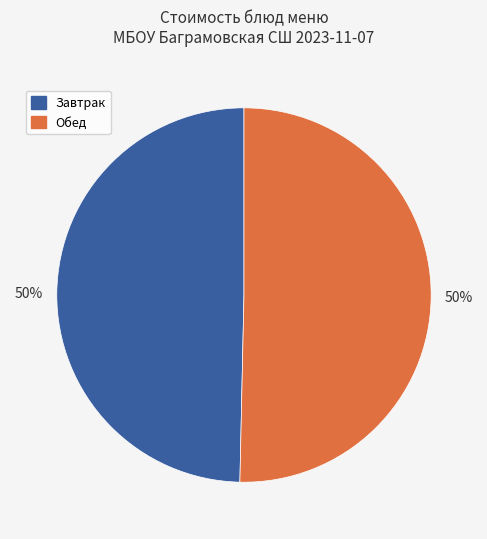

To the nearest percent, what is the average slice percentage?

50%